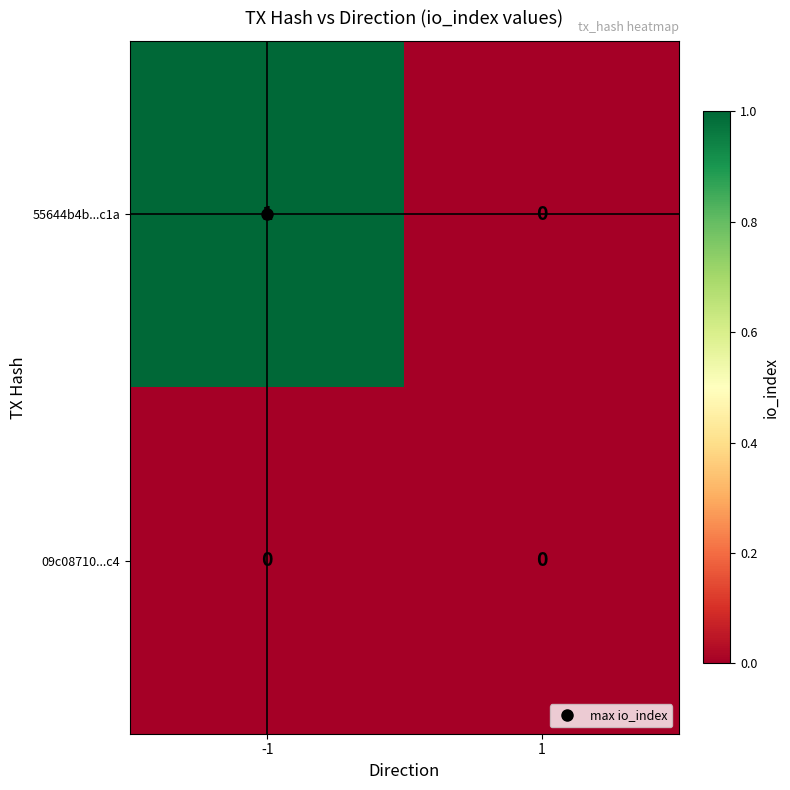

Which series has the largest total across all categories?

55644b4b...c1a